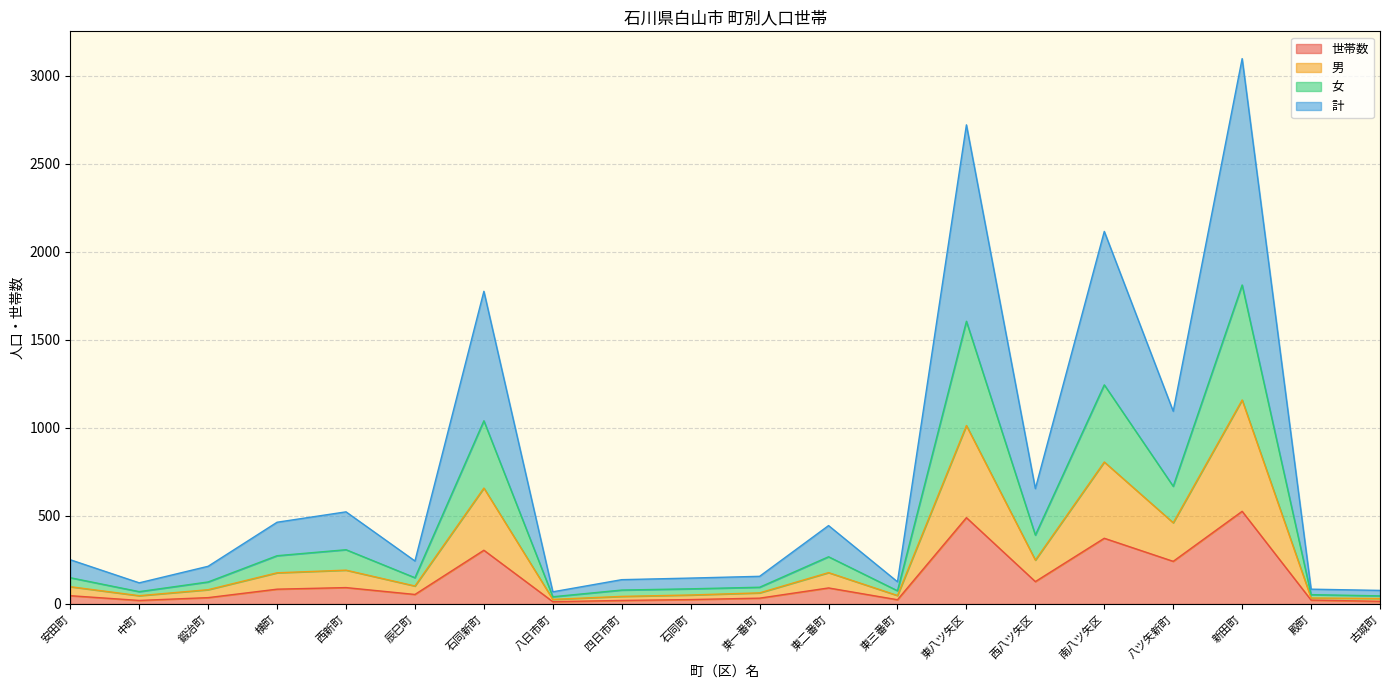

What is the difference between the second highest and second lowest values in the 世帯数 series?

475